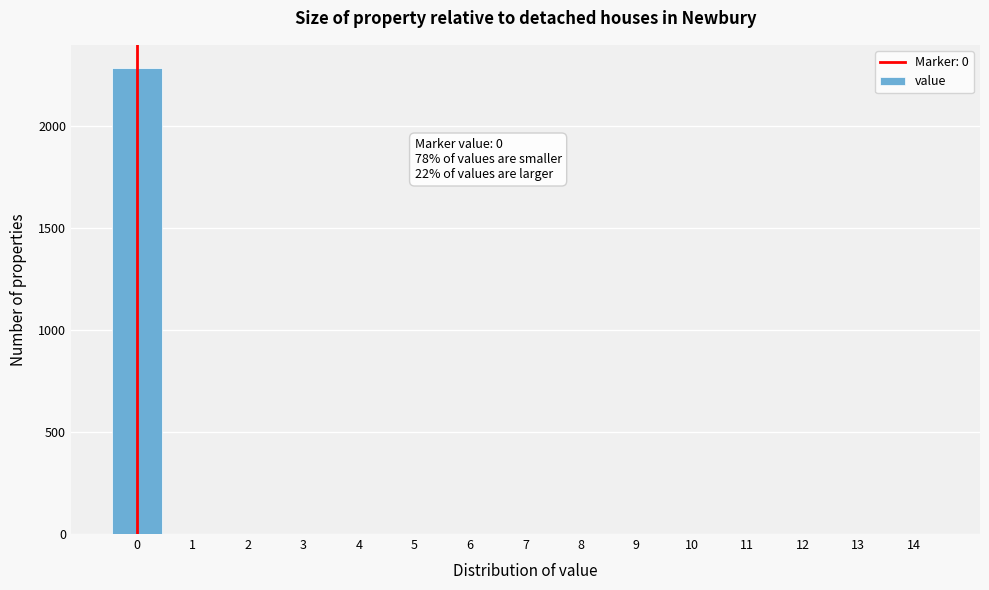

Over which range of the x-axis is the bar tallest?

-0.5 to 0.5